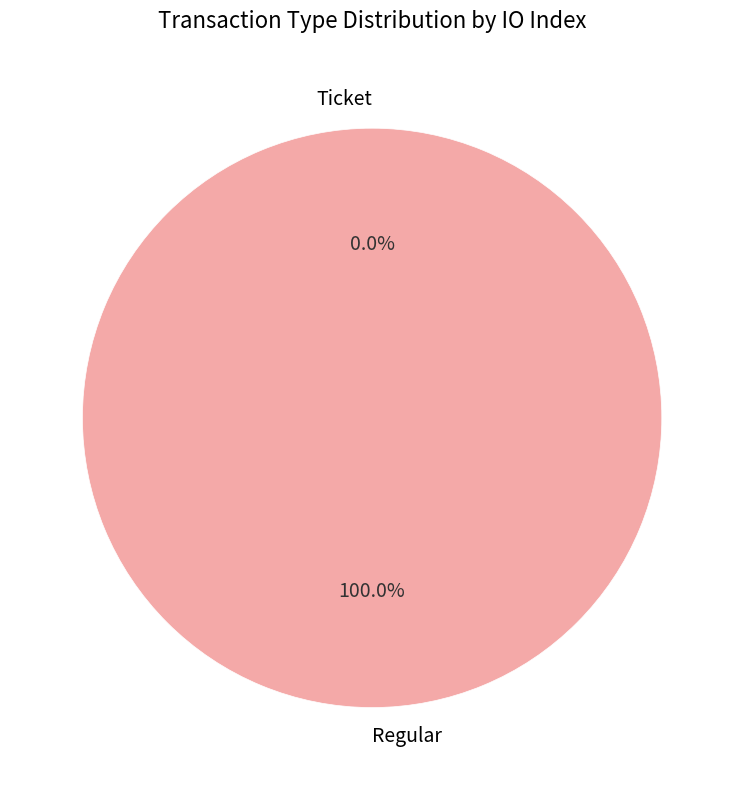

What percentage is the Regular slice, to the nearest percent?

100%